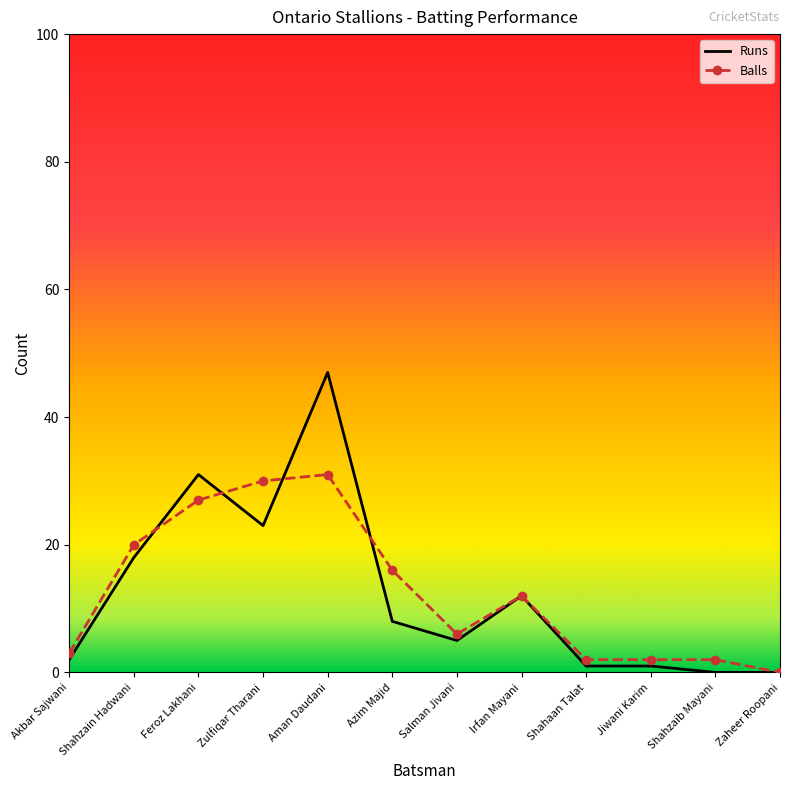

Rank the series by their maximum value, from lowest to highest.

Balls, Runs